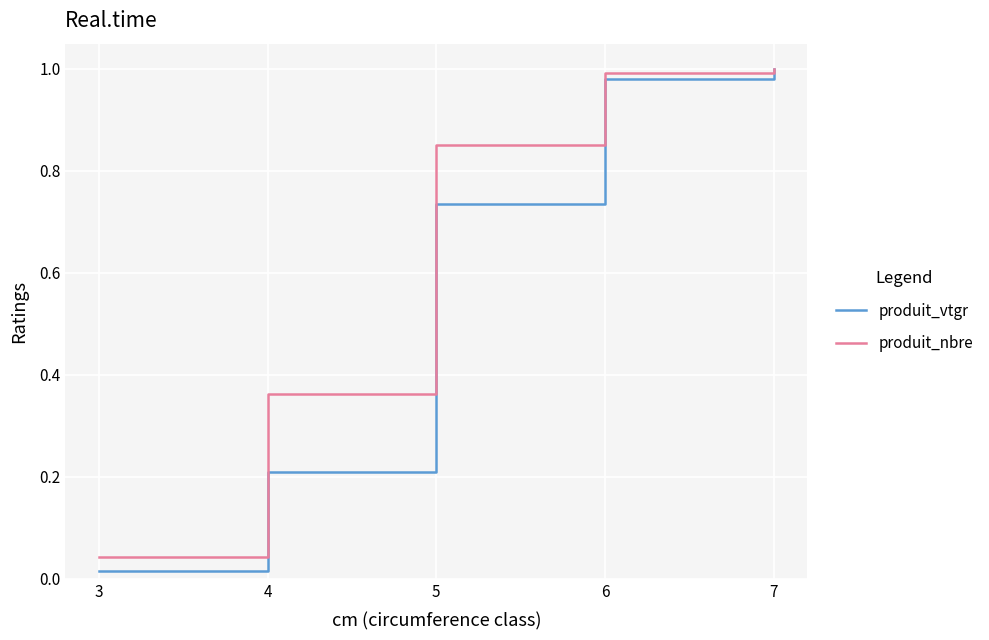

Between which two adjacent categories do produit_vtgr and produit_nbre first intersect?

6 and 7